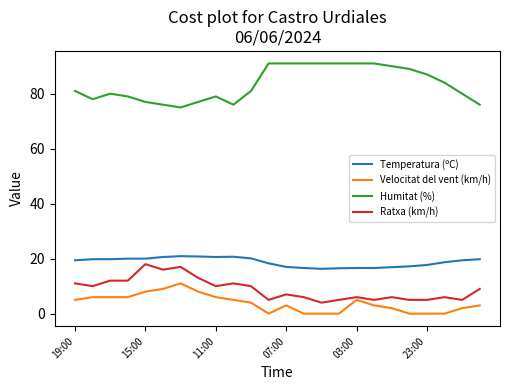

True or false: Humitat (%) and Ratxa (km/h) cross at least once.

False